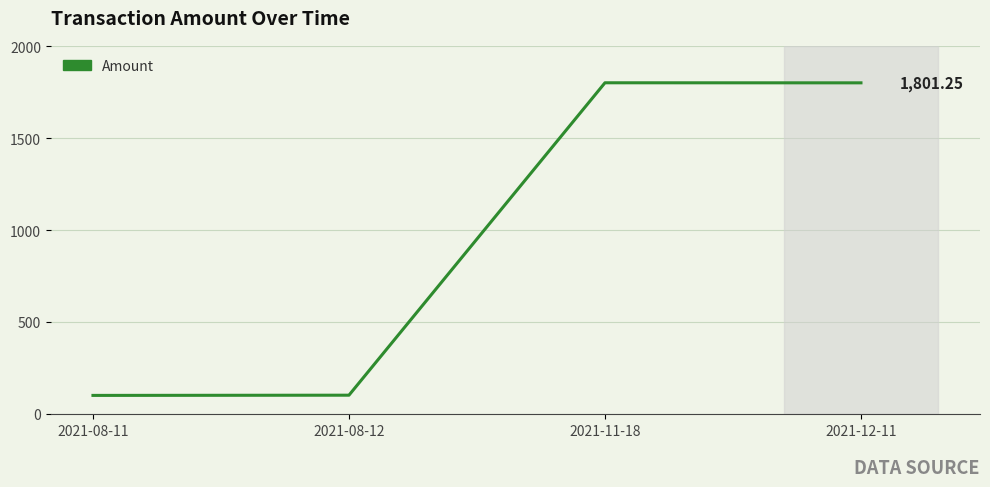

Is it true that the value at 2021-08-12 is 177.1?

False